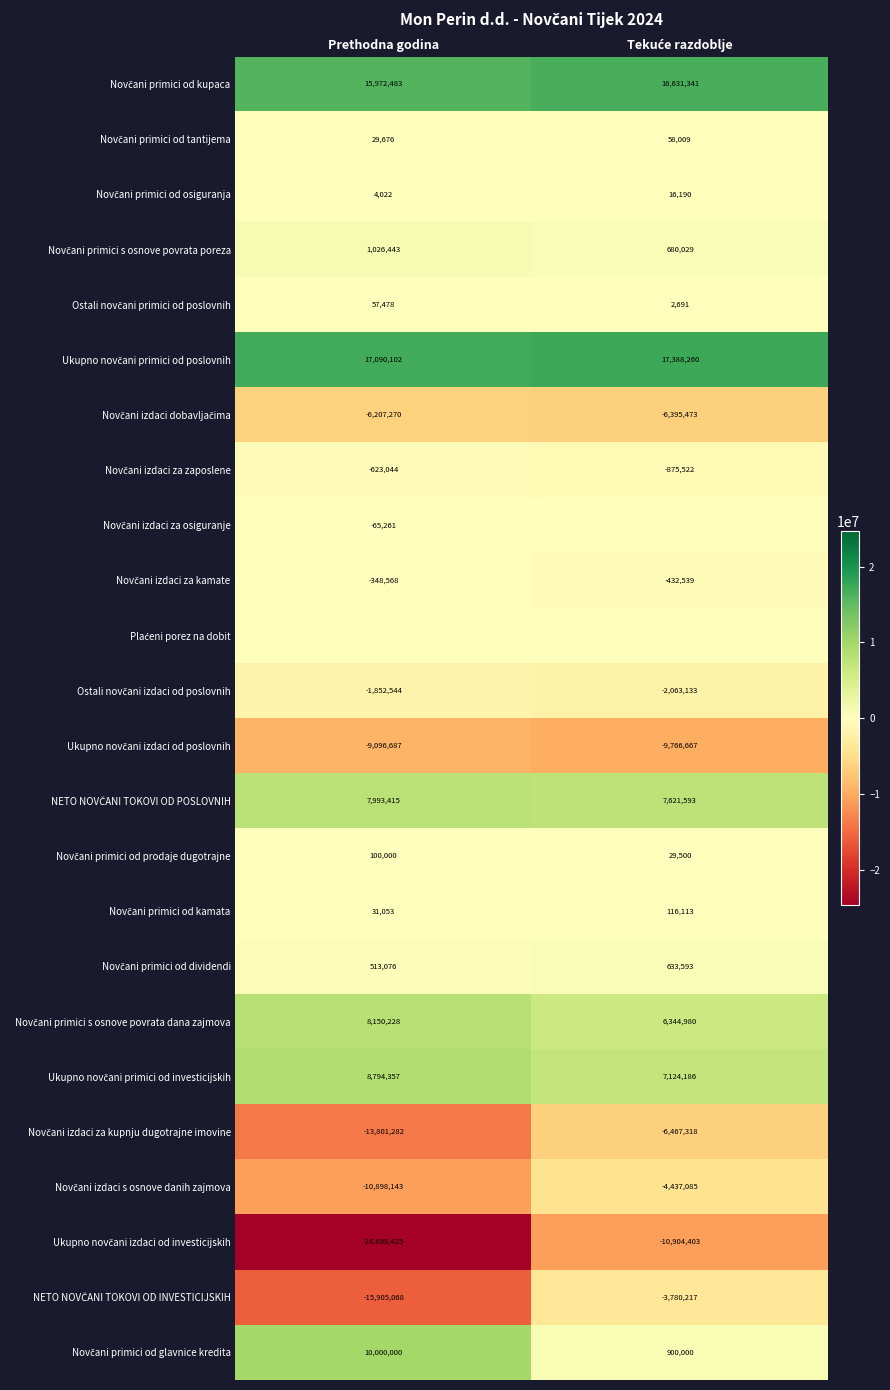

True or false: Novčani primici od kupaca has a value of 15972483 at Prethodna godina.

True